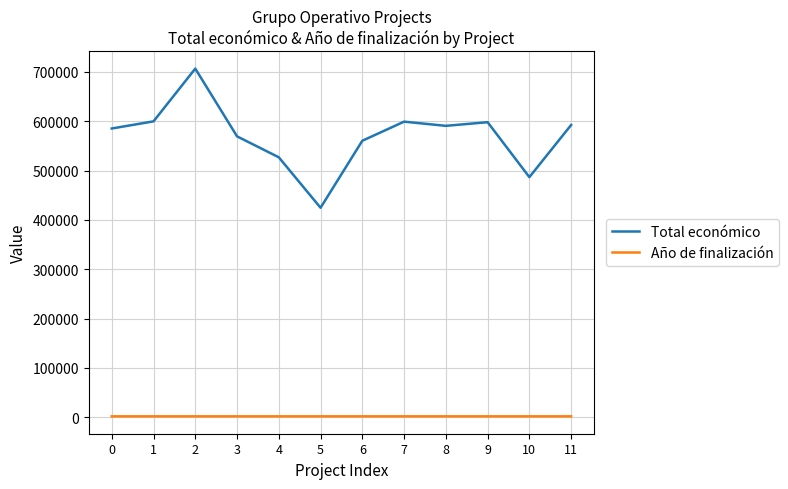

At 6, list the series in order from largest to smallest.

Total económico, Año de finalización